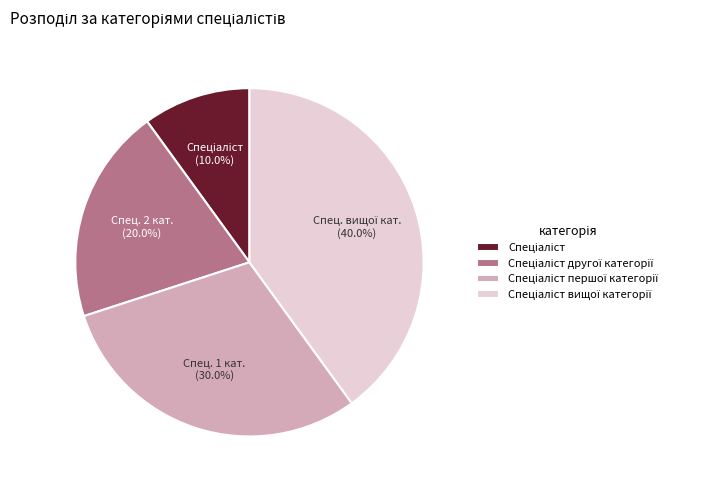

Is there any slice that represents more than half of the pie?

No